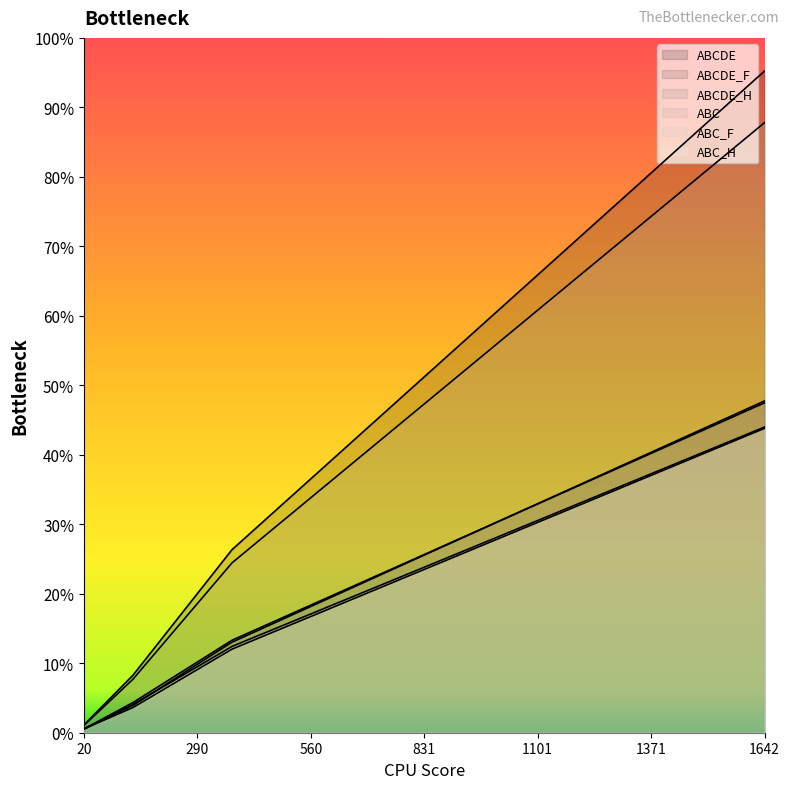

How many distinct data groups are displayed?

6